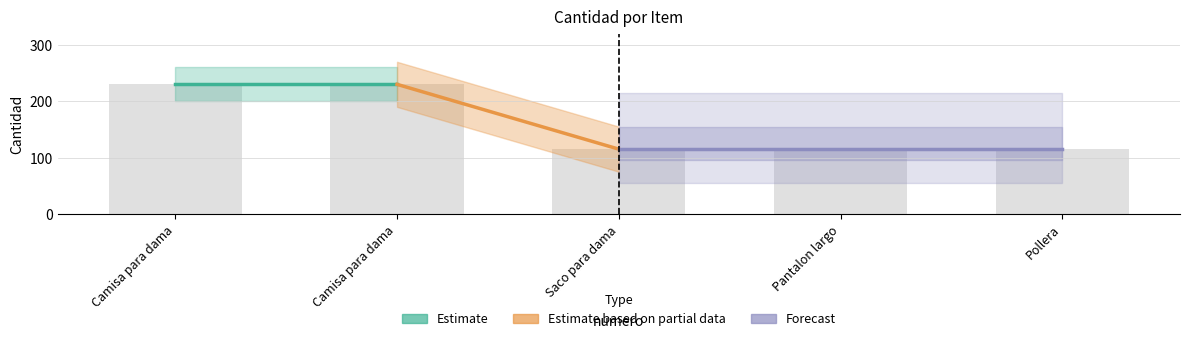

Count the number of categories in the chart.

5